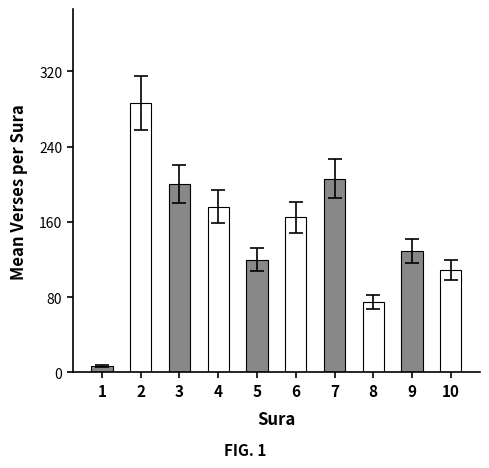

What is the value of the 2nd bar from the left?

286